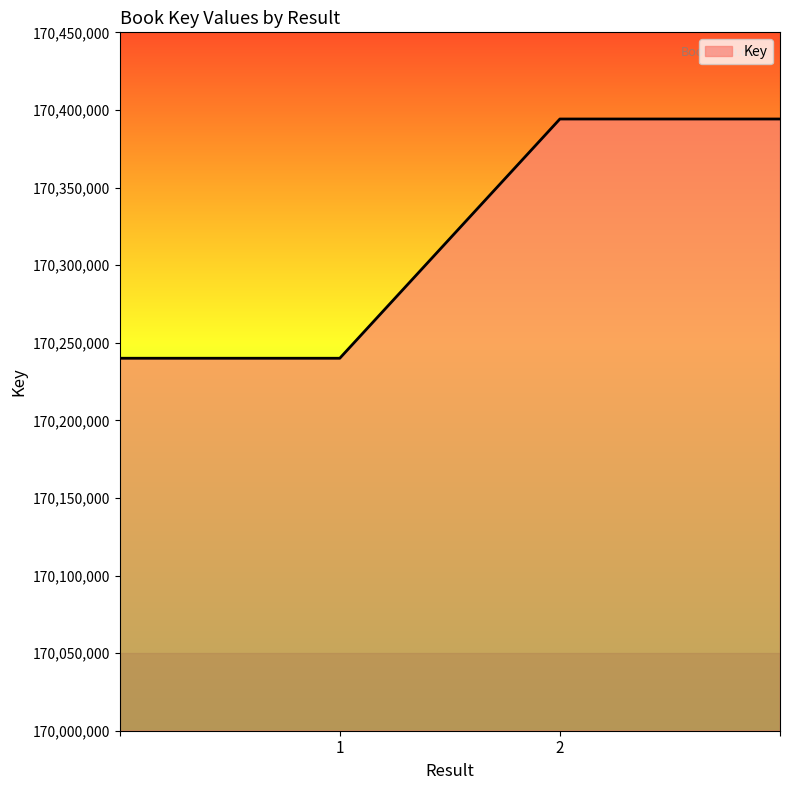

Reading left to right, list all the values displayed in this chart.

170239998	170239998	170394156	170394156